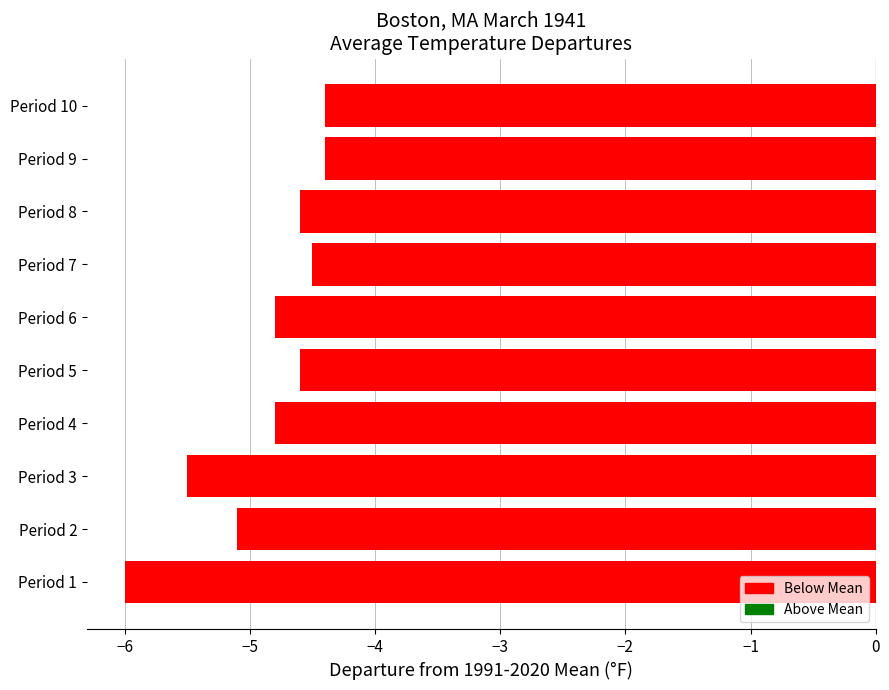

Reading bottom to top, list all the values displayed in this chart.

-6.0	-5.1	-5.5	-4.8	-4.6	-4.8	-4.5	-4.6	-4.4	-4.4